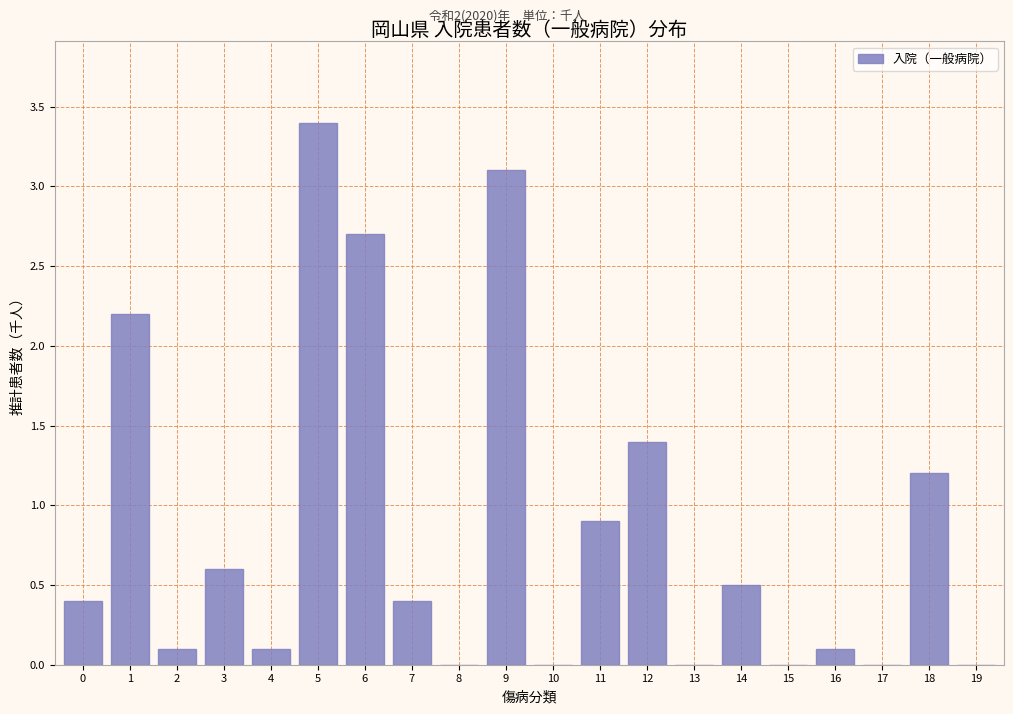

Reading left to right, what are all the values shown in this chart?

0=0.4	1=2.2	2=0.1	3=0.6	4=0.1	5=3.4	6=2.7	7=0.4	8=0.0	9=3.1	10=0.0	11=0.9	12=1.4	13=0.0	14=0.5	15=0.0	16=0.1	17=0.0	18=1.2	19=0.0